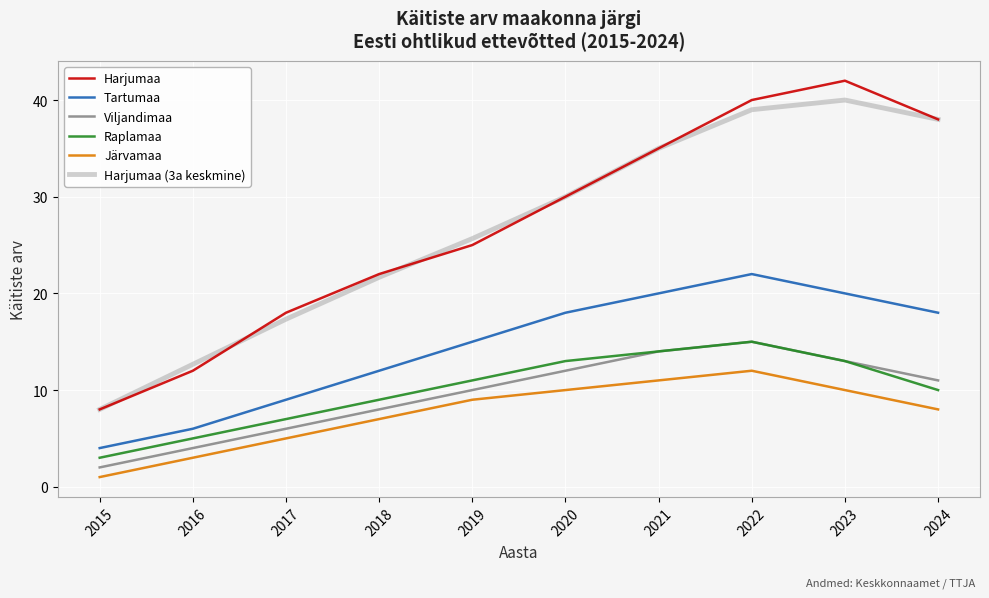

The value of Harjumaa (3a keskmine) at 2020 is 51.2. True or false?

False